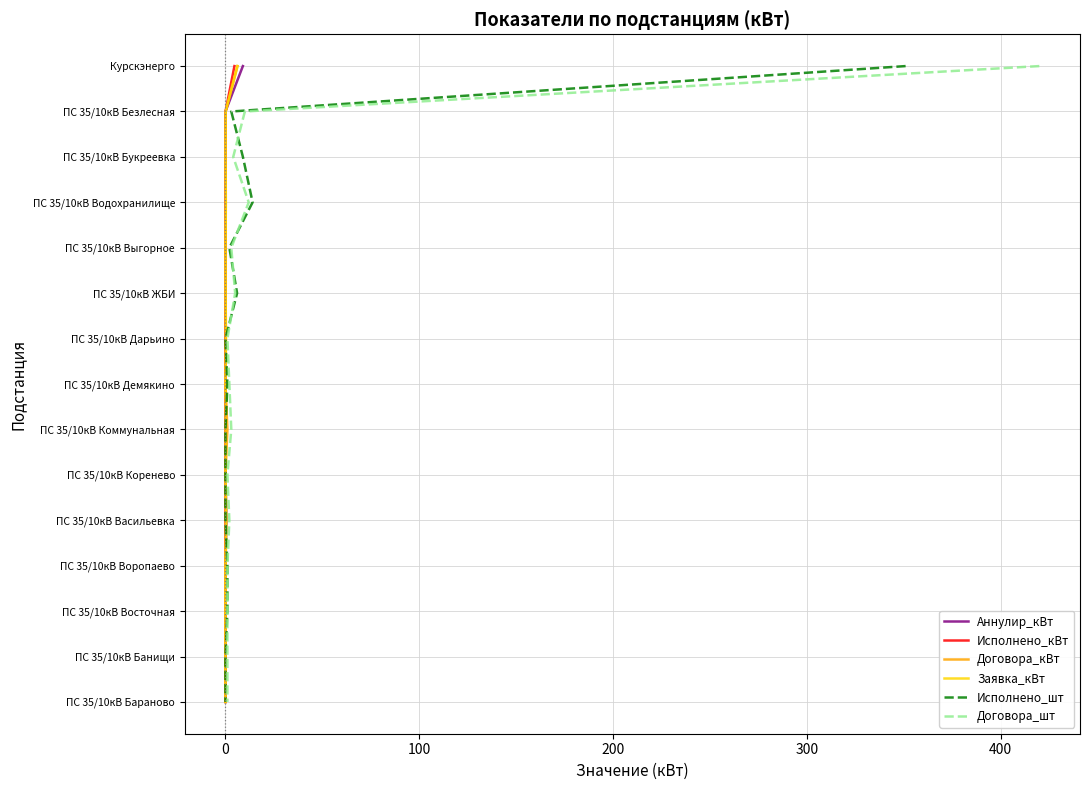

At 400, list the series in order from smallest to largest.

Аннулир_кВт, Исполнено_кВт, Договора_кВт, Заявка_кВт, Исполнено_шт, Договора_шт